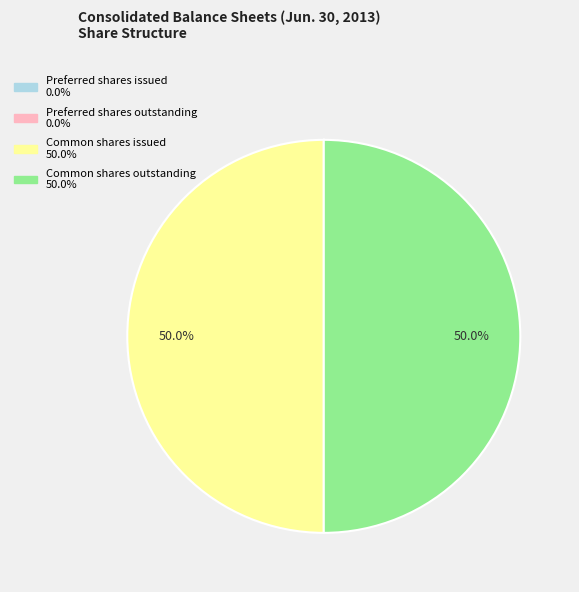

How many slices are in this pie chart?

4